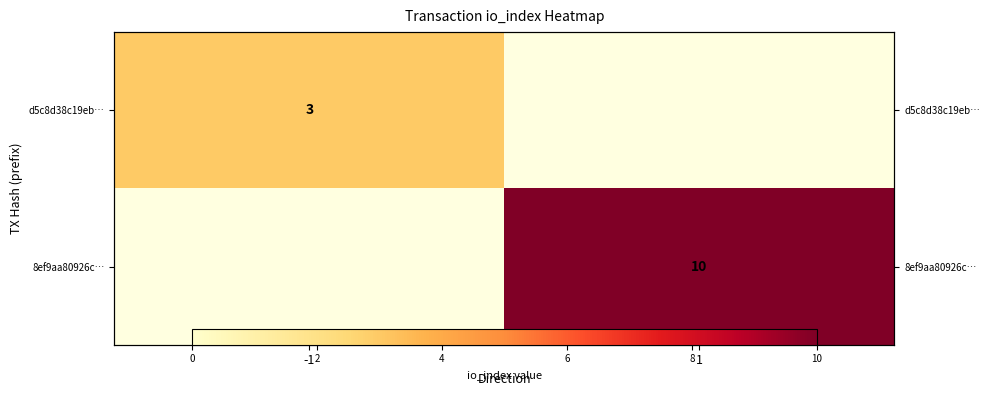

Is the value of 8ef9aa80926c… at 1 greater than the value of d5c8d38c19eb… at -1?

Yes